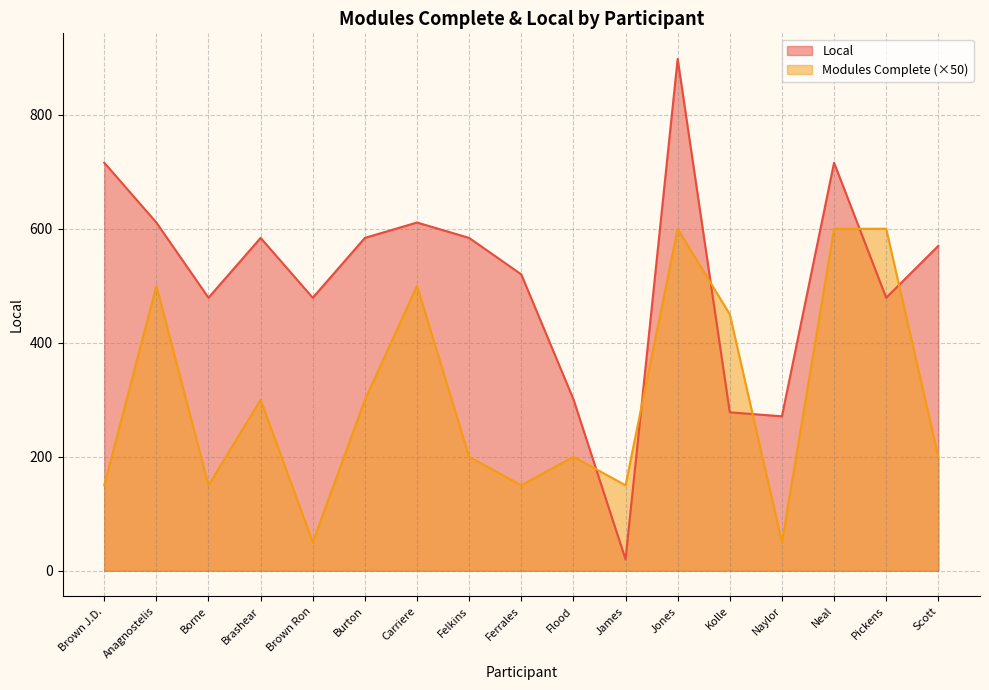

At Carriere, list the series in order from smallest to largest.

Modules Complete (×50), Local